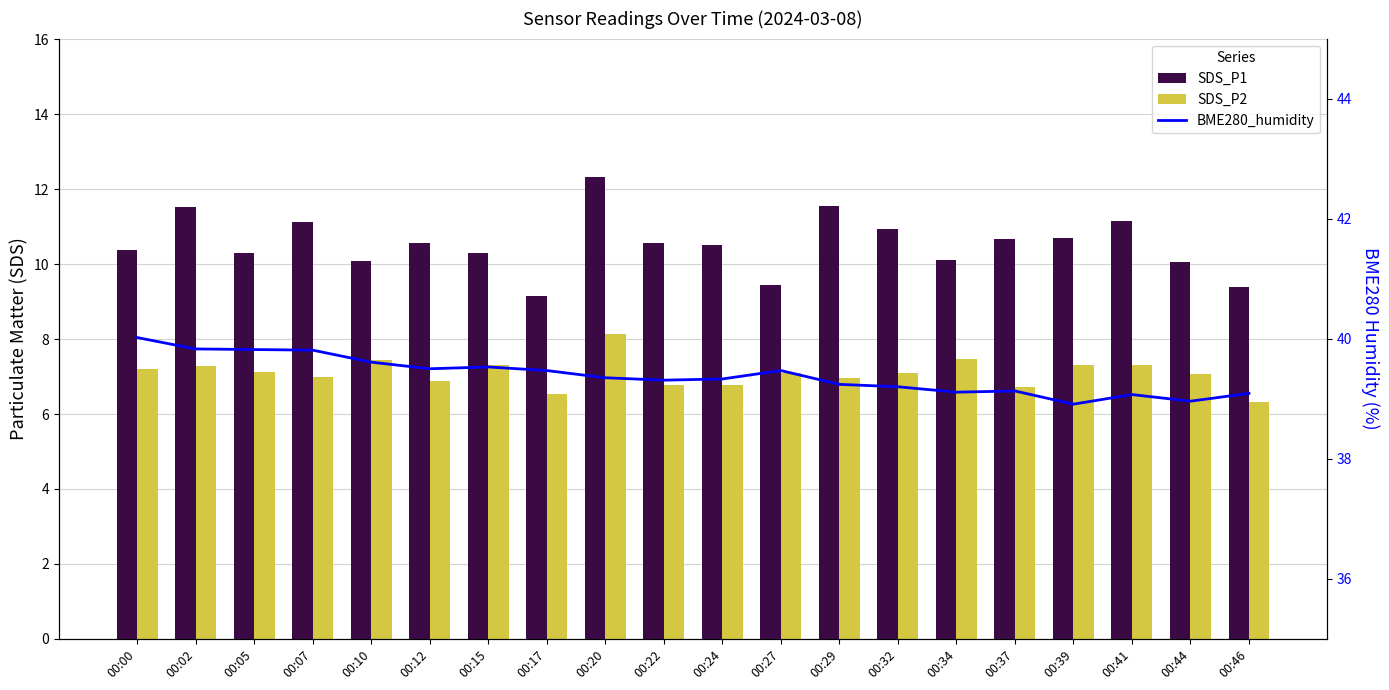

What is the minimum value shown in the chart?

6.3